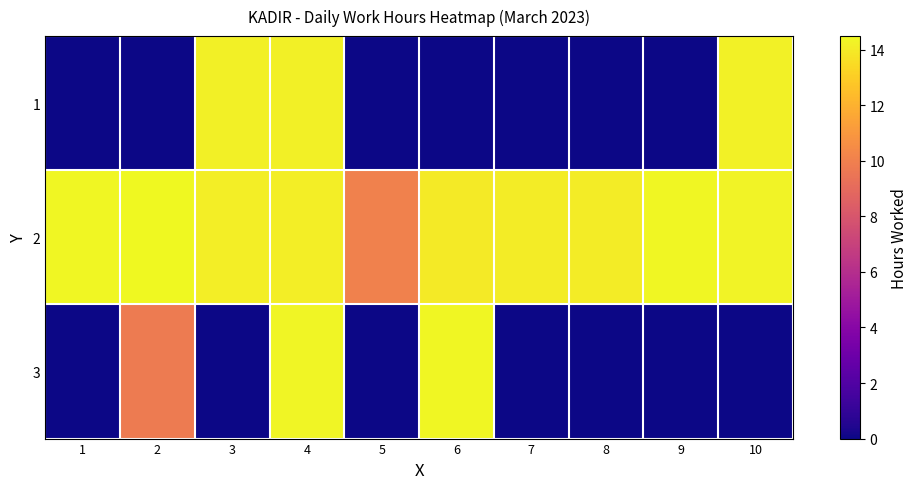

Which series has the largest total across all categories?

2